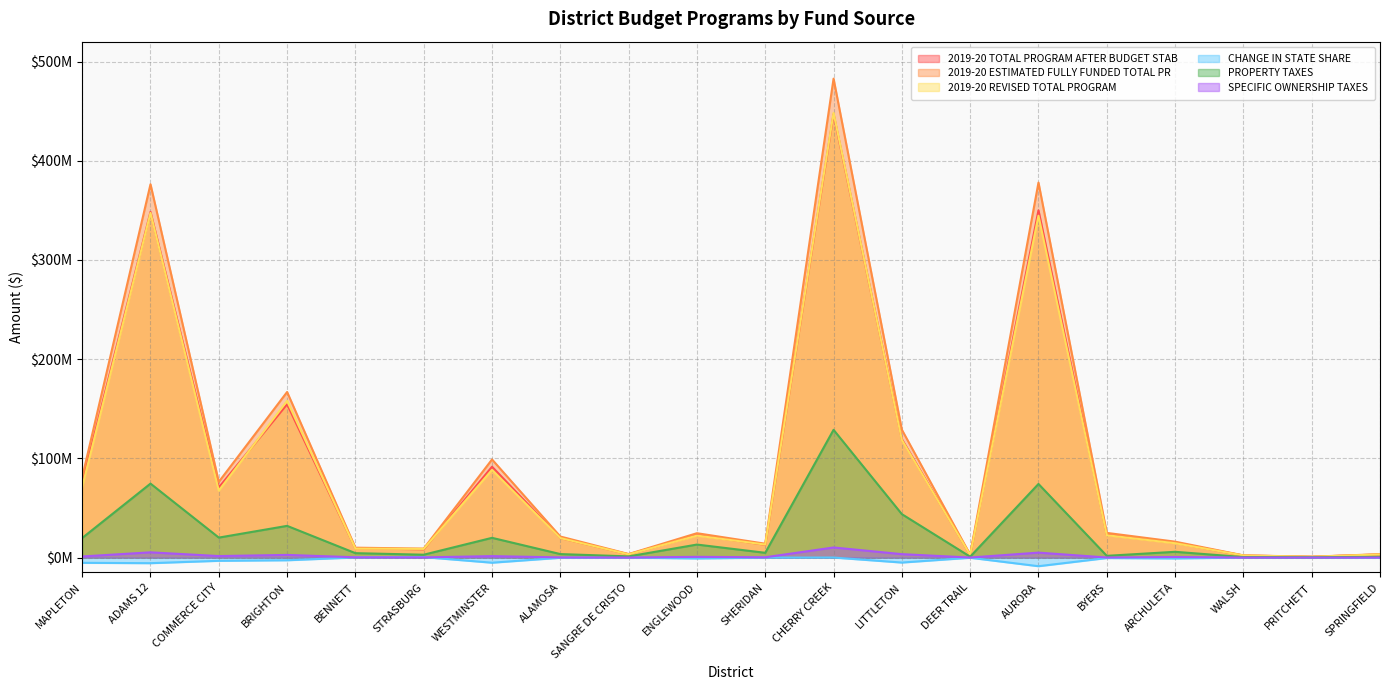

True or false: 2019-20 TOTAL PROGRAM AFTER BUDGET STAB and PROPERTY TAXES cross at least once.

False